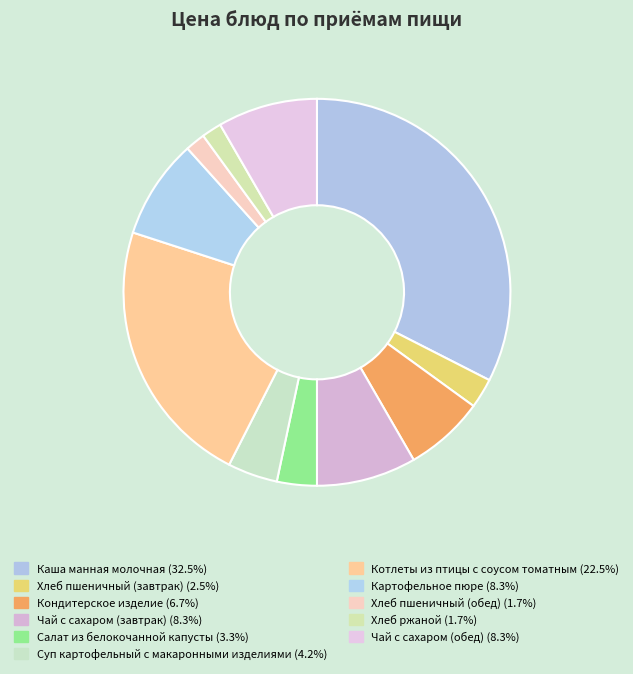

Which slice is the smallest?

Хлеб пшеничный (обед)